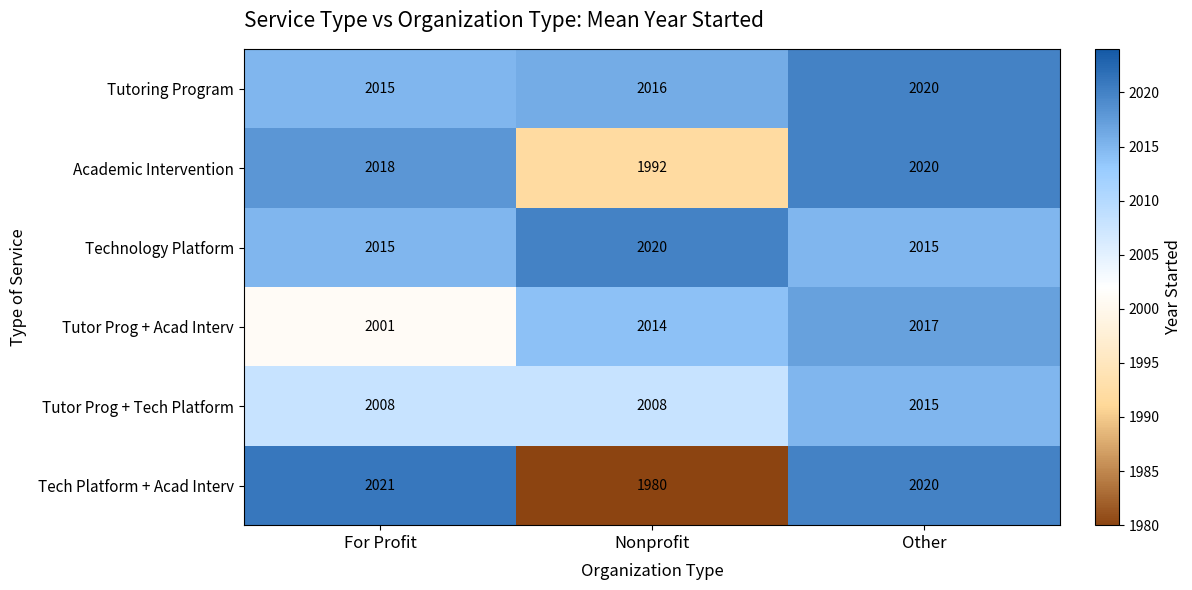

How many Technology Platform values are between 2015 and 2020?

3